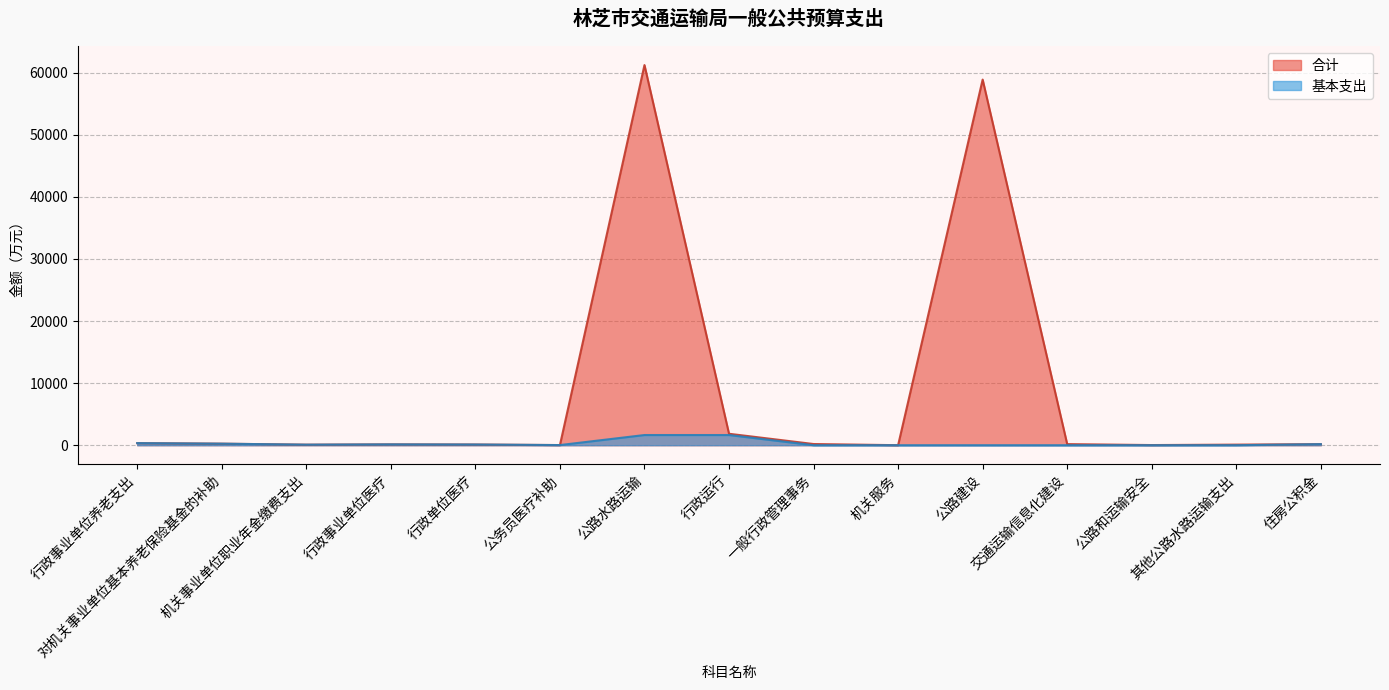

True or false: 合计 and 基本支出 intersect in this chart.

False